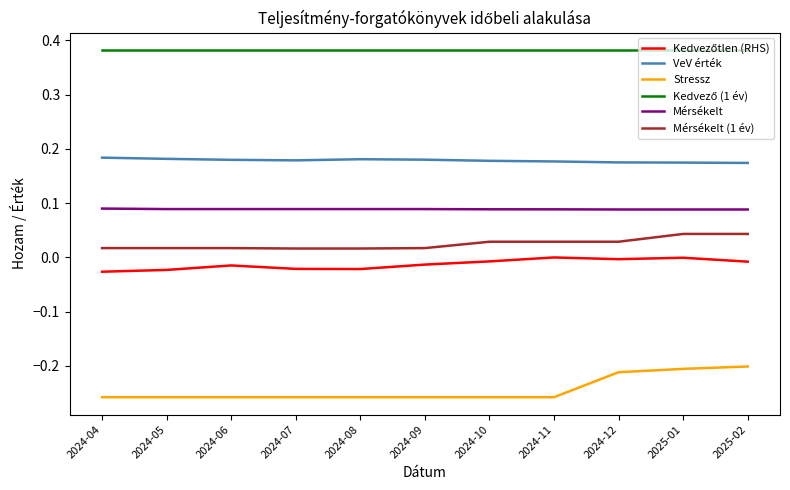

What position from the left is 2024-05?

2